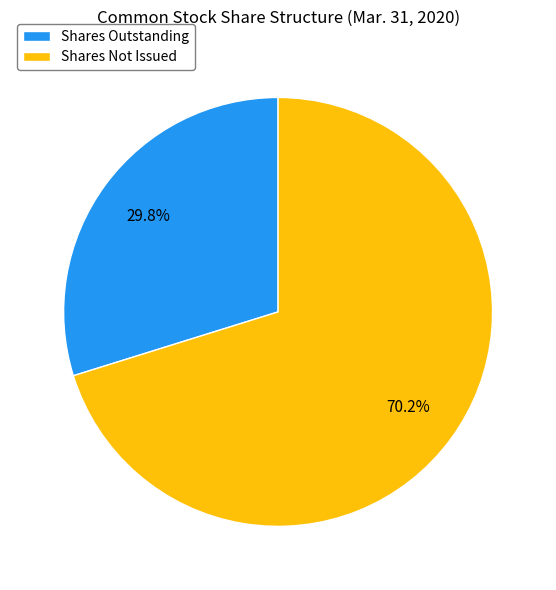

Which category has the smallest portion of the pie?

Shares Outstanding